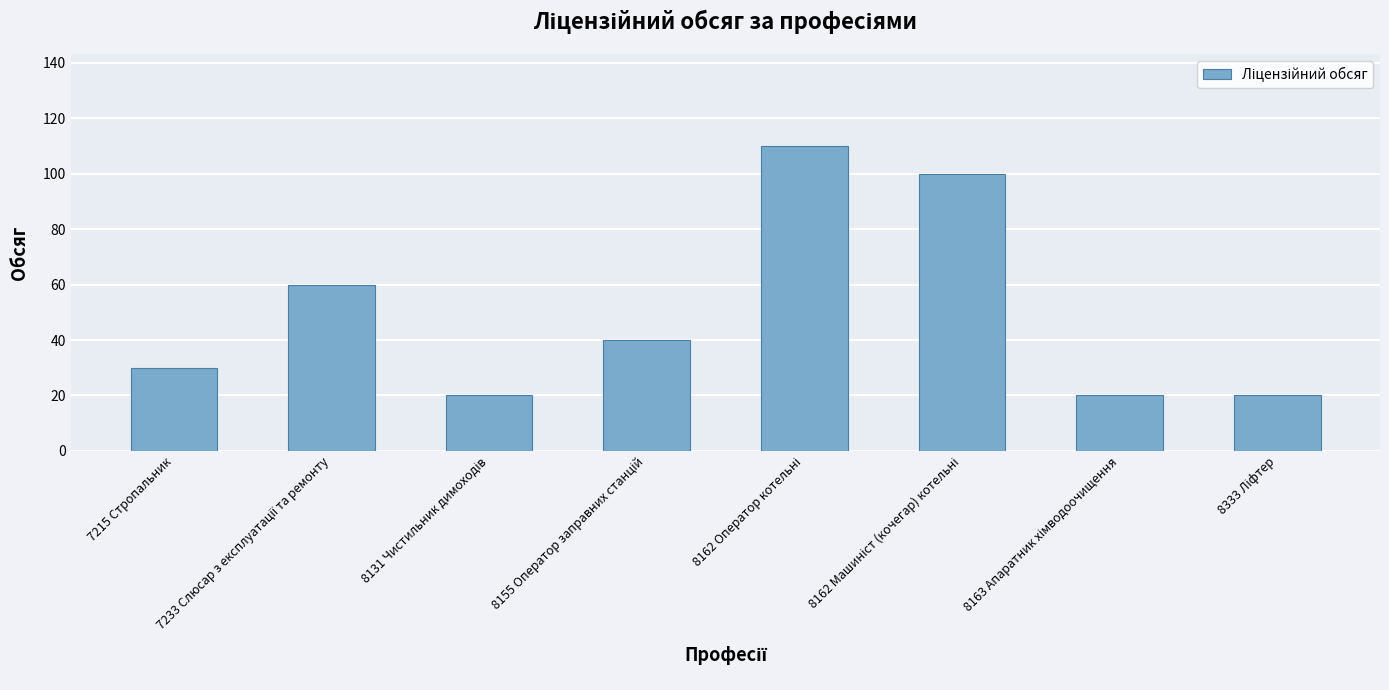

How many bars are there in total?

8